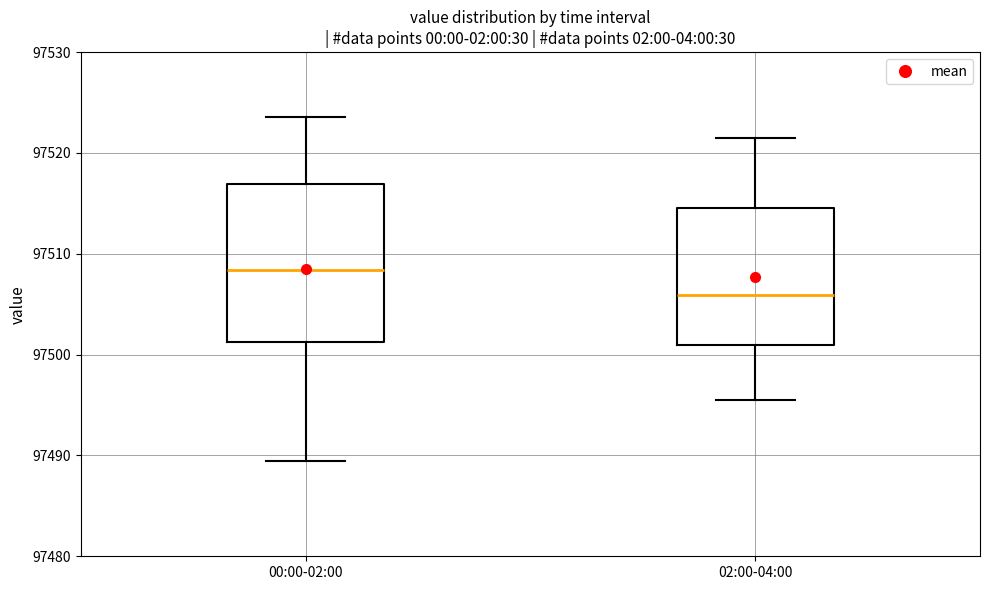

Comparing the boxes themselves (not the whiskers), which one is the tallest?

00:00-02:00